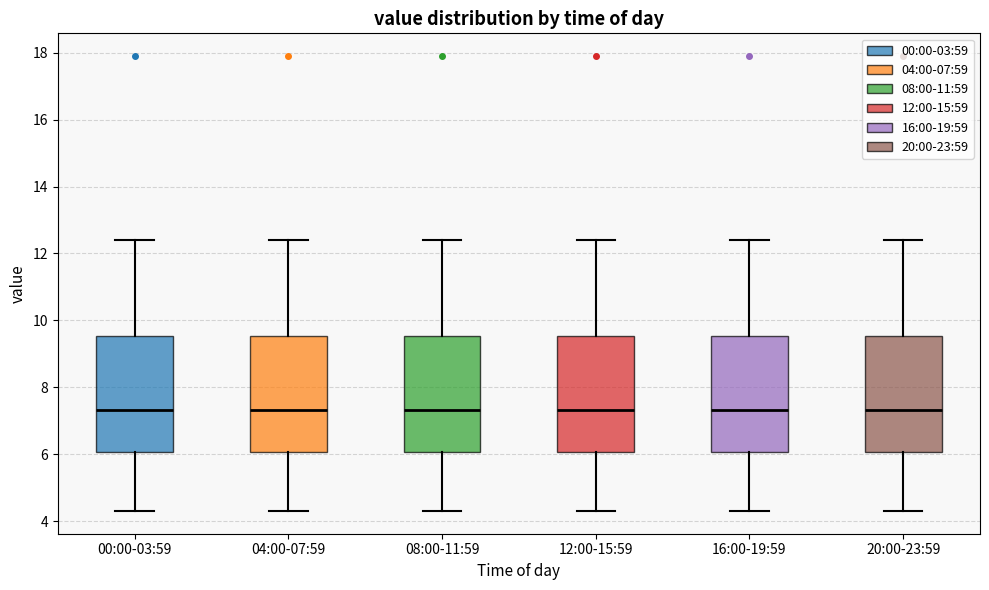

Where is the lower edge of the box for 08:00-11:59 on the y-axis? The values are not printed on the chart, so give them approximately, as read against the axis.

6.0